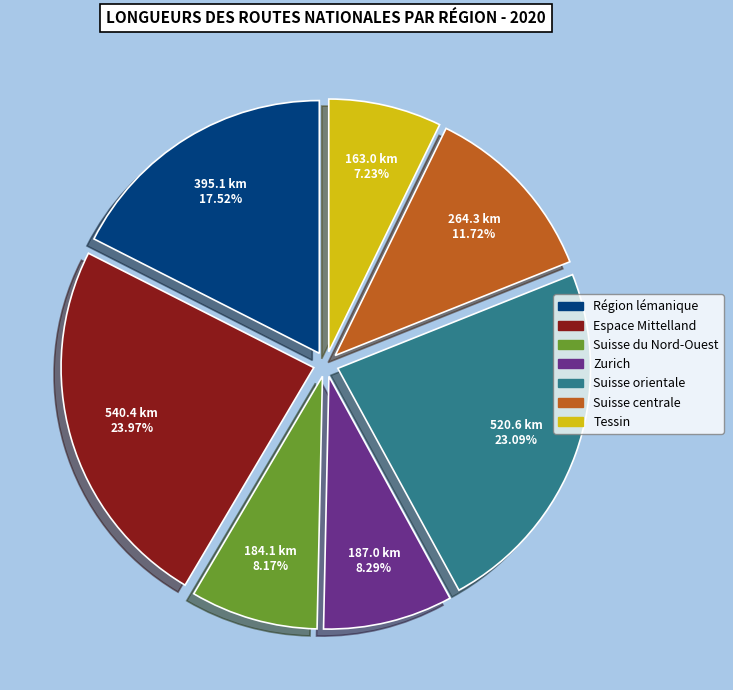

Is Zurich the majority of the pie?

No